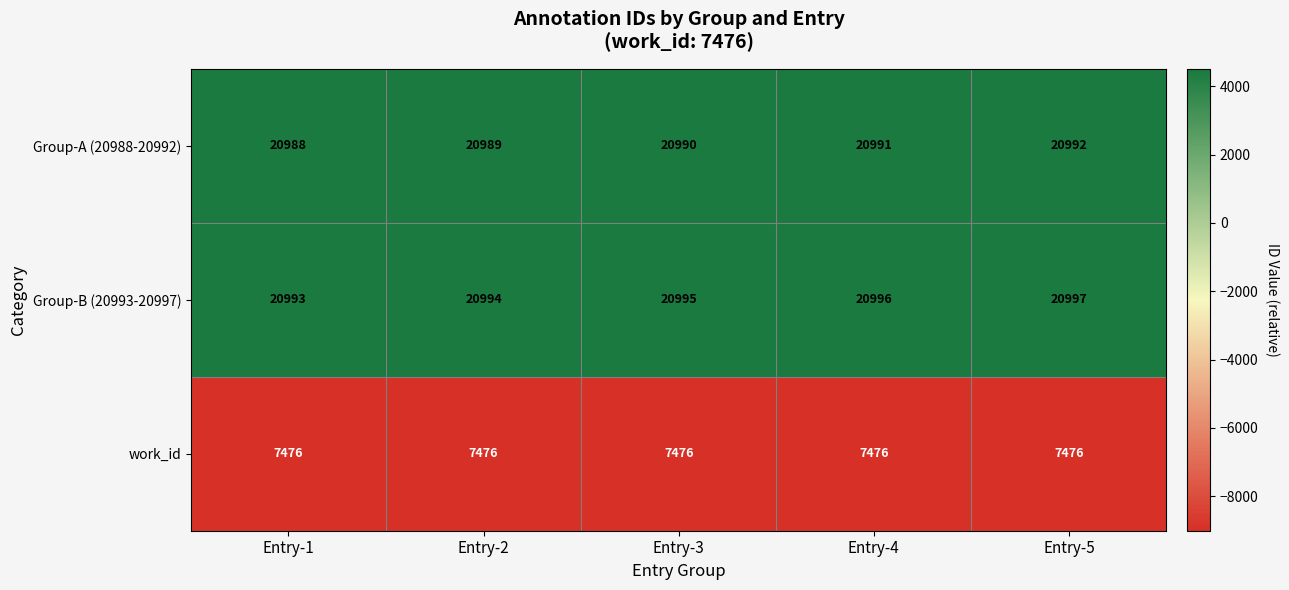

What is the difference between the highest and lowest values at Entry-1?

13517